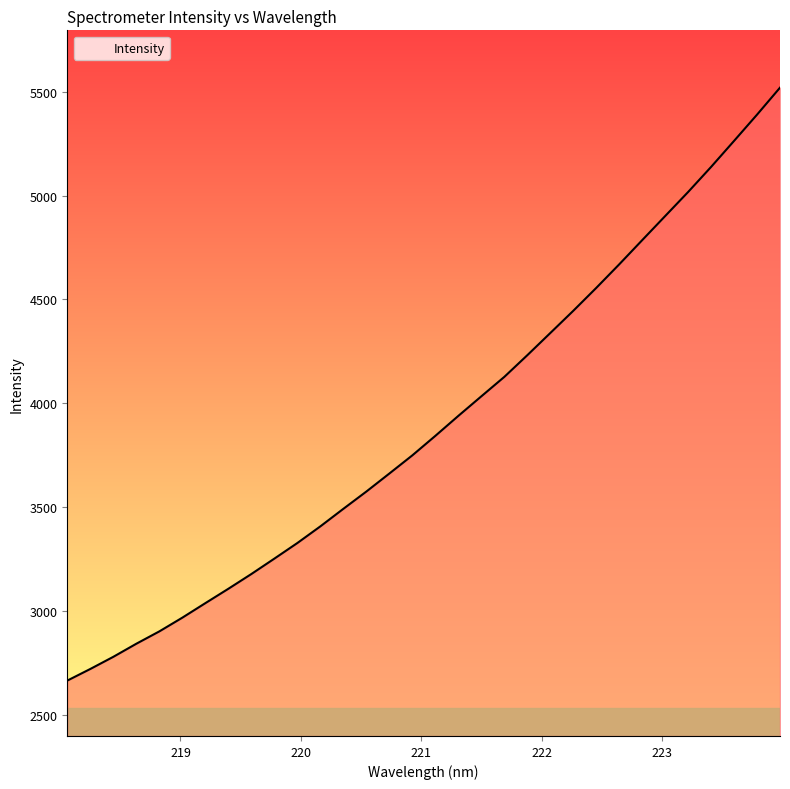

What is the smallest value displayed?

2665.1